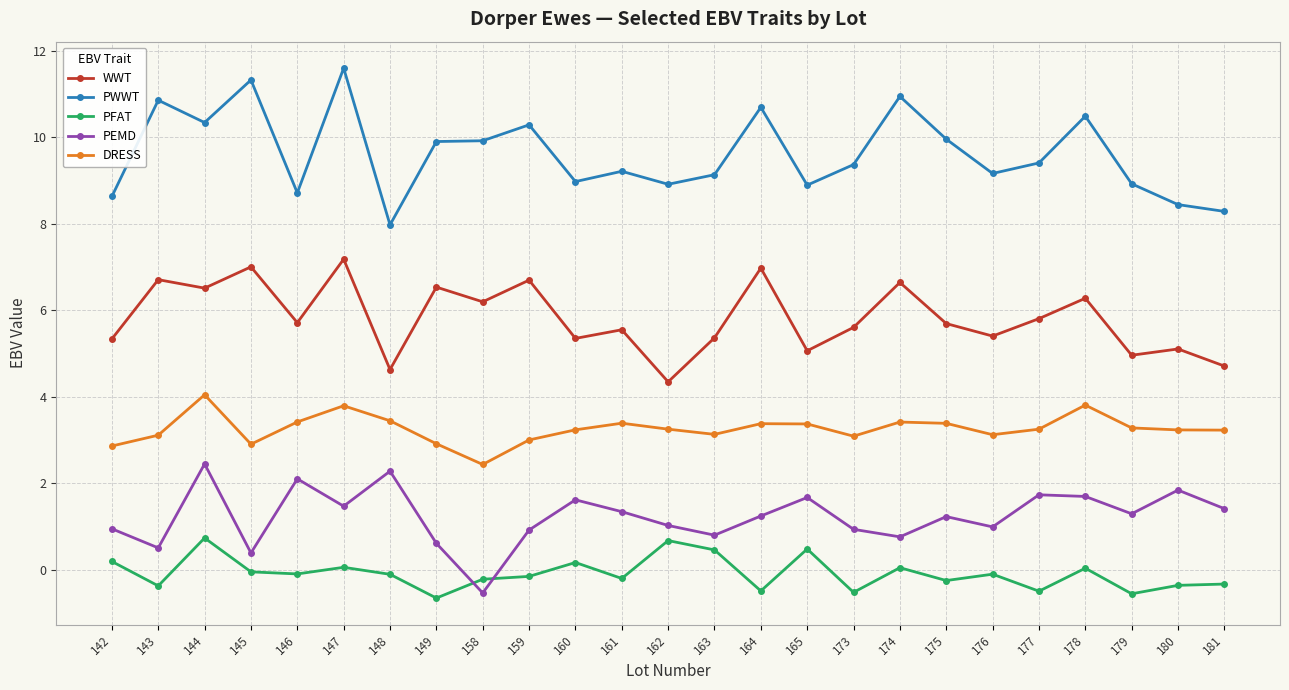

Which series has the largest total across all categories?

PWWT